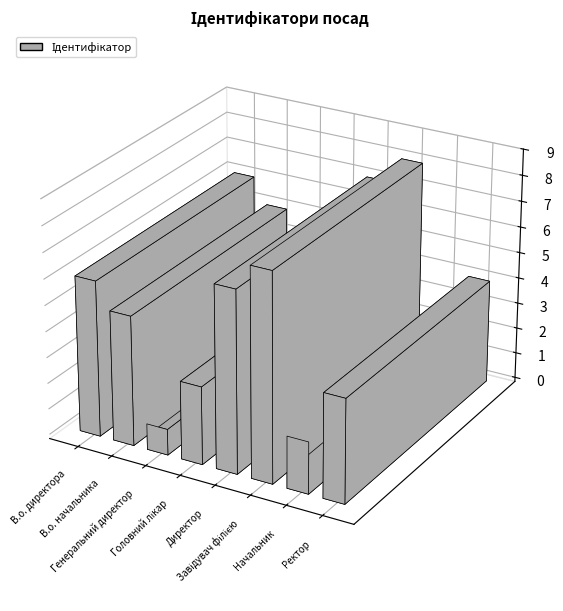

What is the difference between the second highest and second lowest values?

5